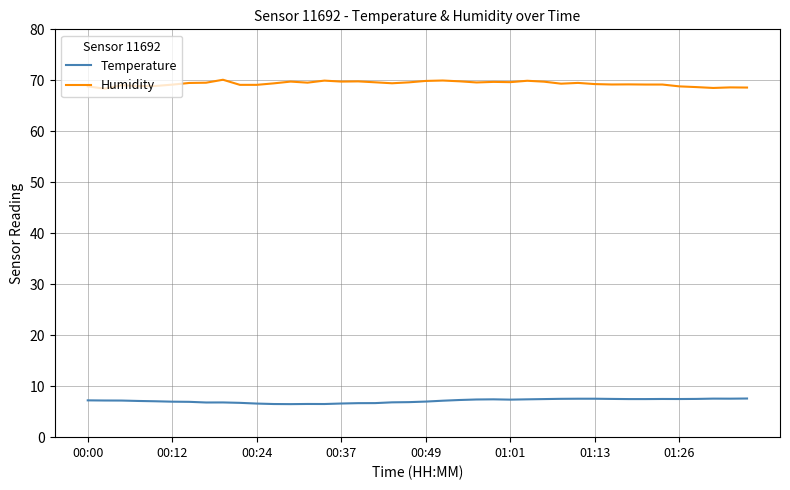

Rank the series by their average value, from highest to lowest.

Humidity, Temperature